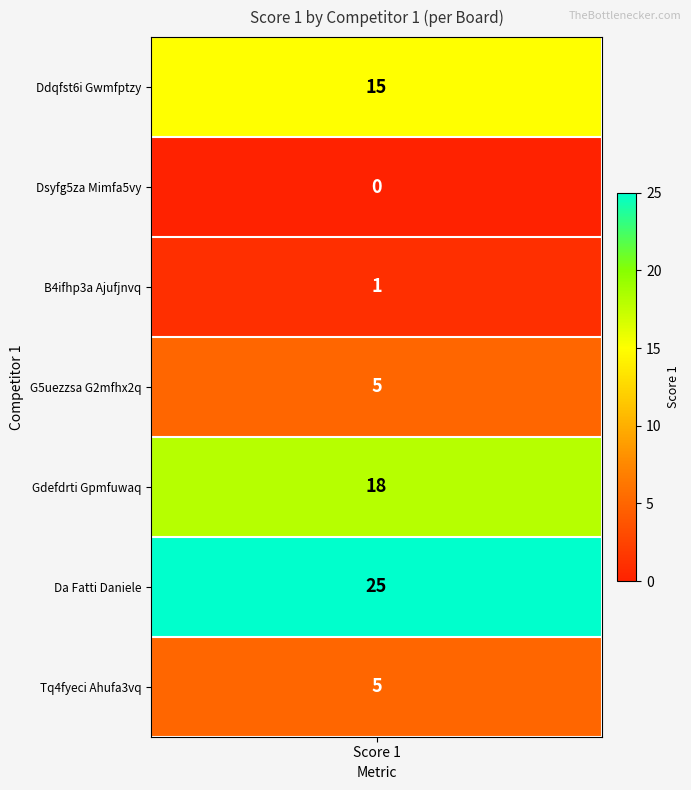

Is it true that the value at 4 is 18?

True